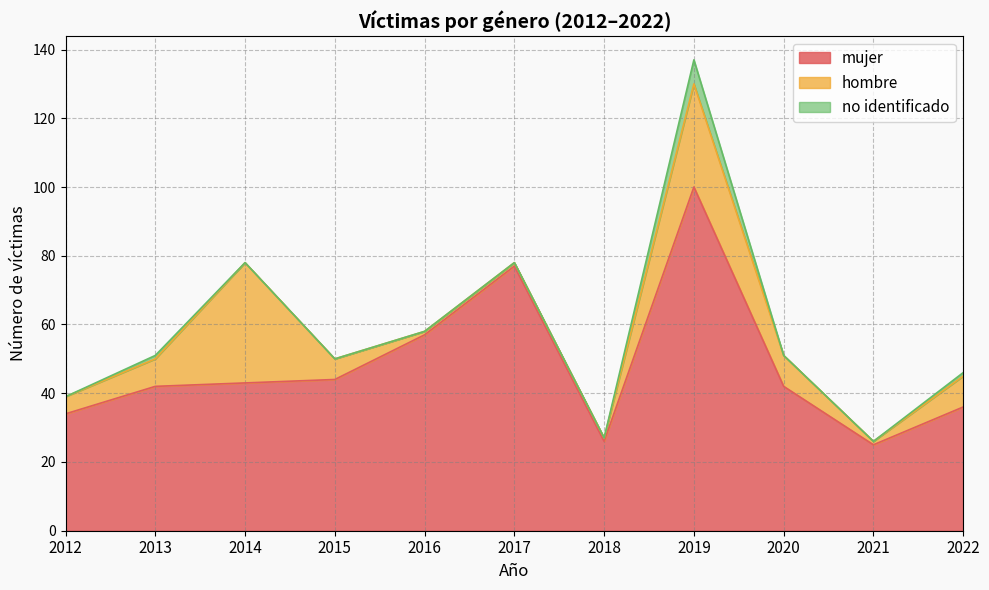

How many data points does each series have?

11